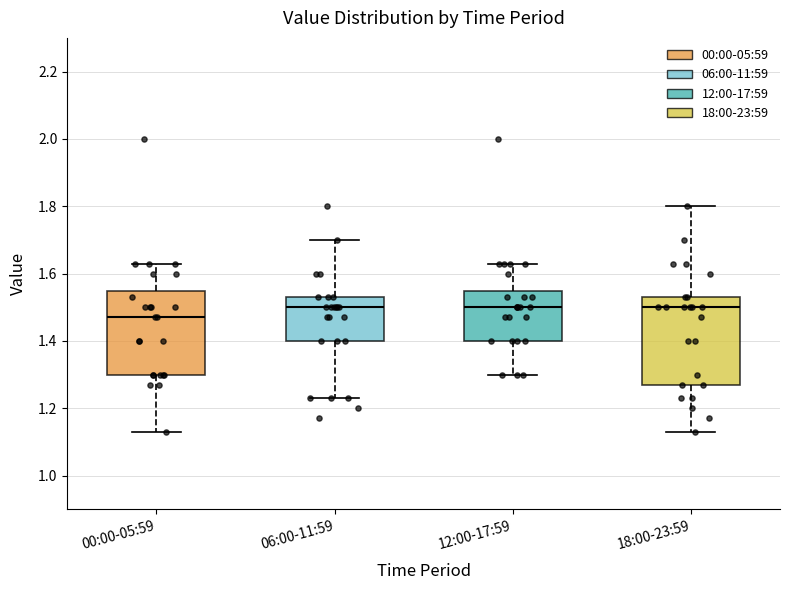

Where does the median line of the box for 06:00-11:59 sit on the y-axis? The values are not printed on the chart, so give them approximately, as read against the axis.

1.50